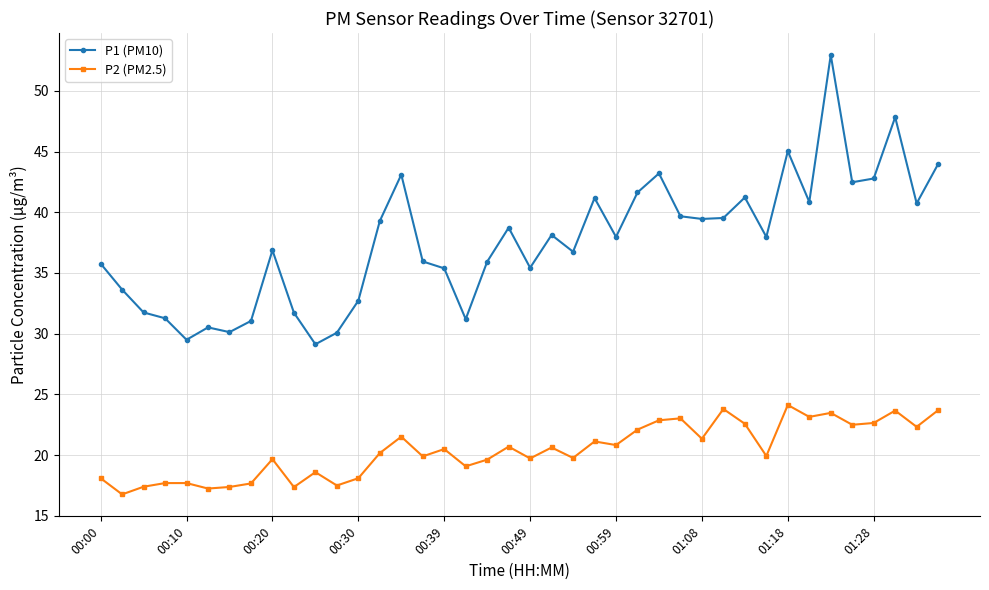

List the series in order of their peak value, highest first.

P1 (PM10), P2 (PM2.5)